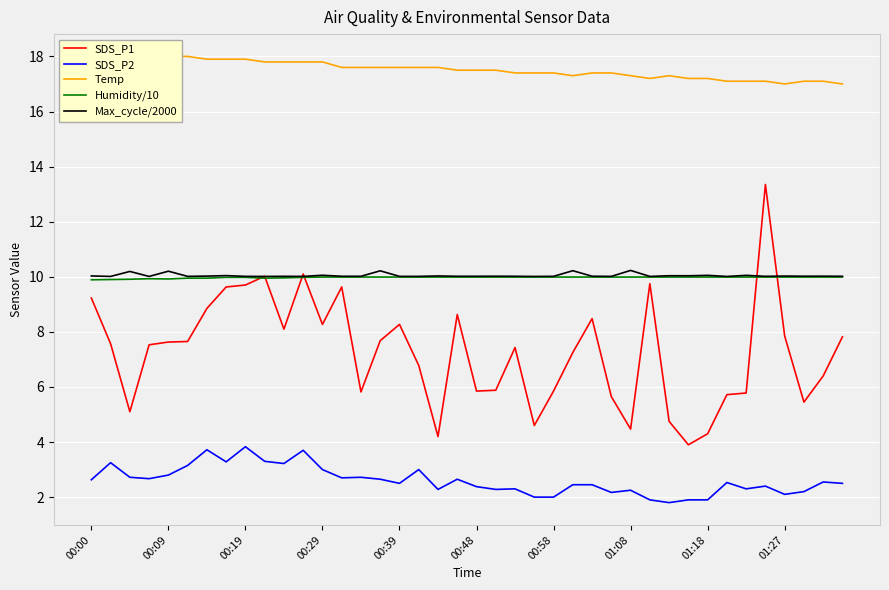

True or false: SDS_P2 and Humidity/10 intersect in this chart.

False